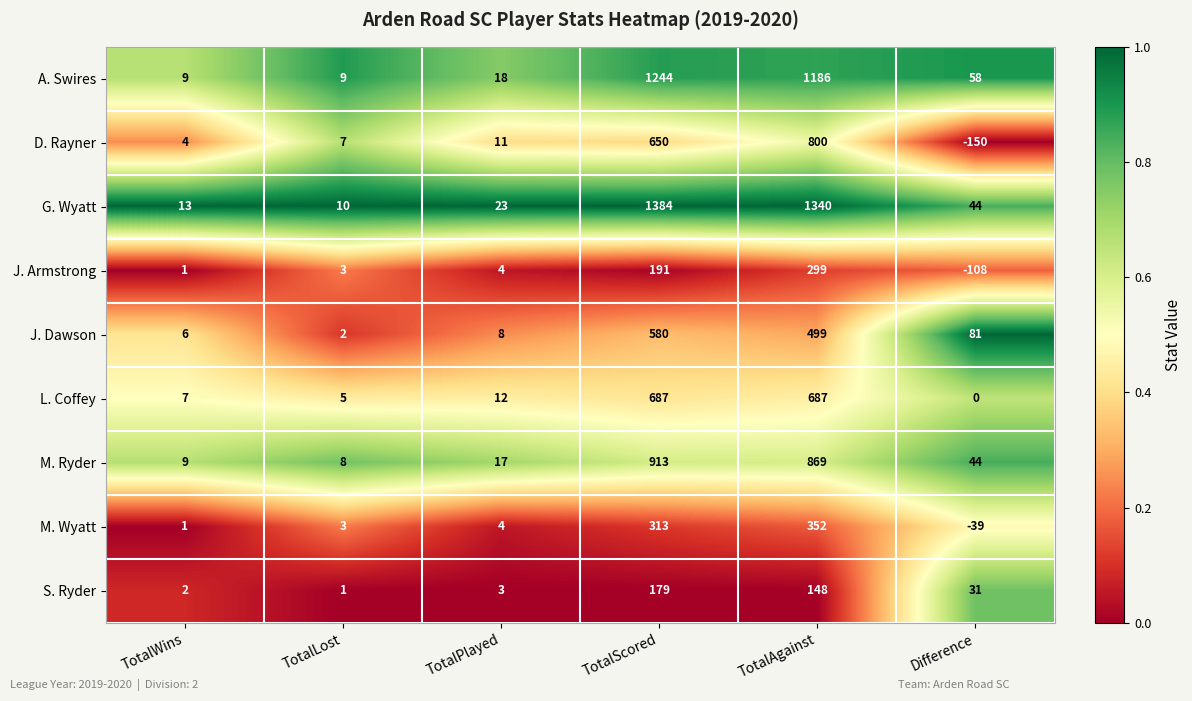

What is the difference between the maximum and second lowest values in the J. Armstrong series?

298